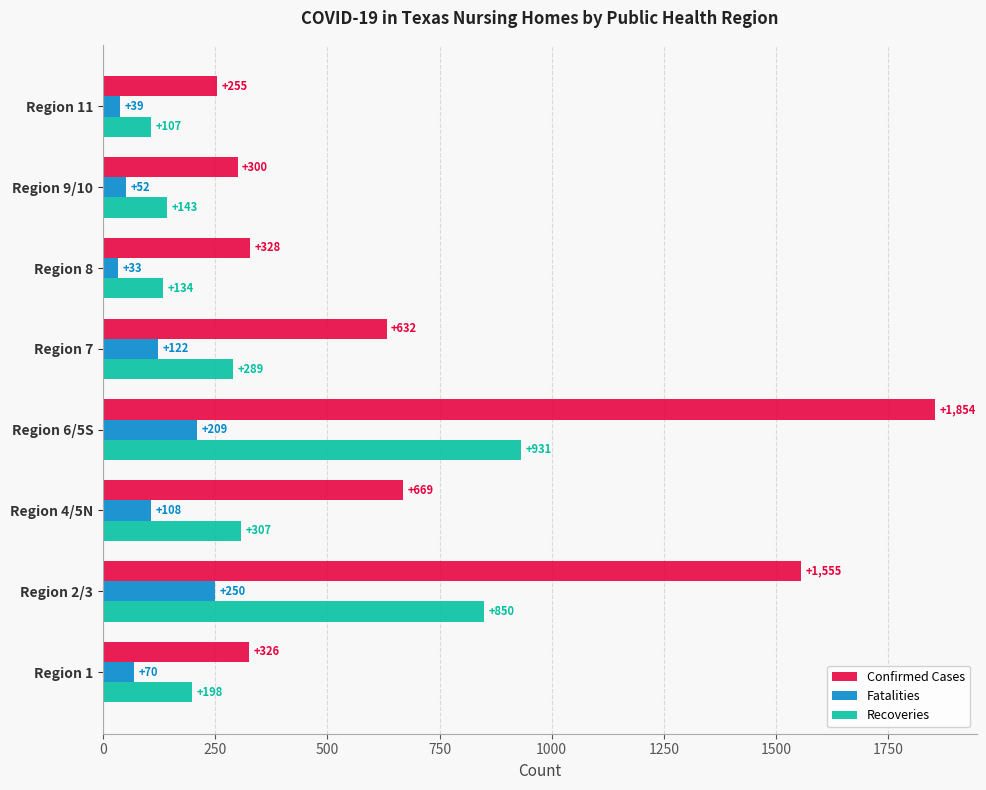

What is the approximate value of Confirmed Cases at Region 1?

326